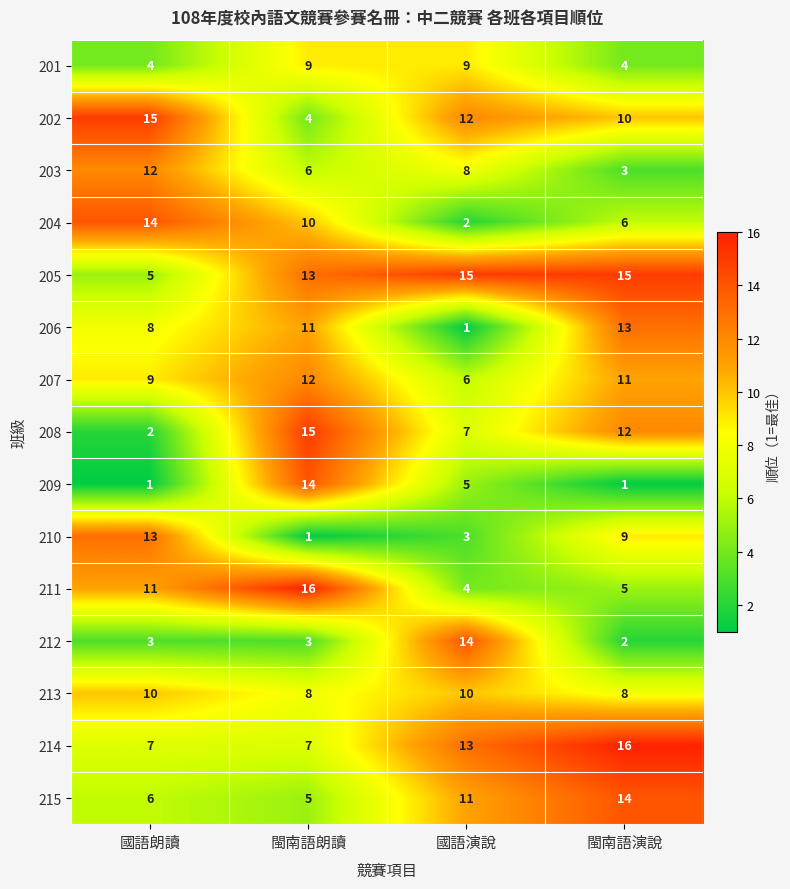

The value of 211 at 國語朗讀 is 4. True or false?

False